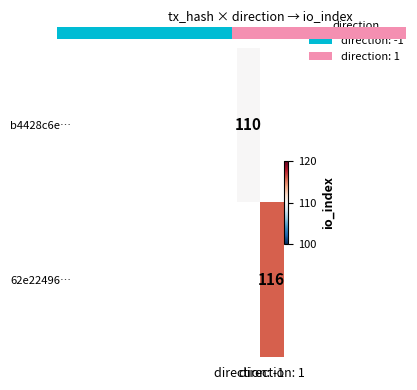

Is the value of b4428c6e… at direction: -1 greater than the value of 62e22496… at direction: -1?

No